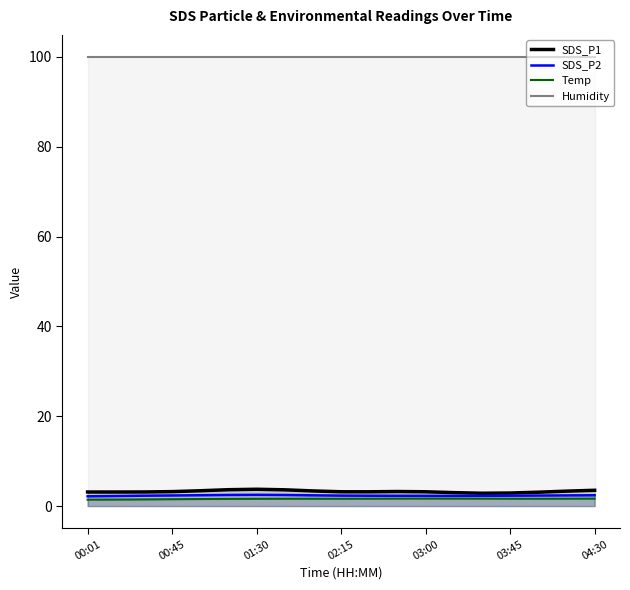

What are all the series names shown in the legend?

SDS_P1, SDS_P2, Temp, Humidity